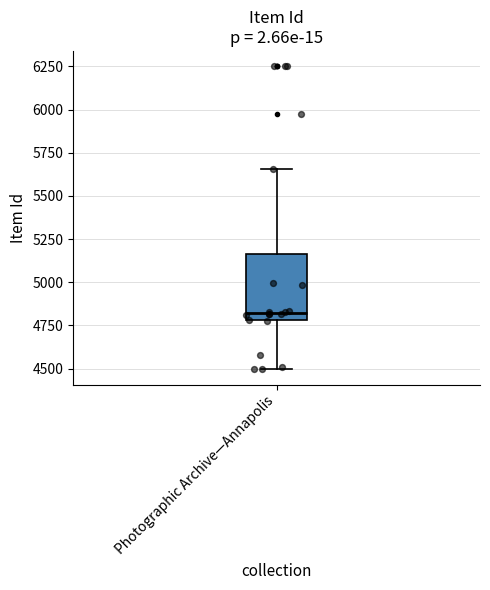

Where is the upper edge of the box for Photographic Archive—Annapolis on the y-axis? The values are not printed on the chart, so give them approximately, as read against the axis.

5150